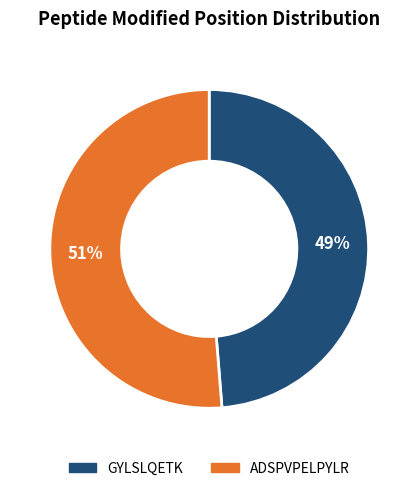

What is the ratio of the value at GYLSLQETK to the value at ADSPVPELPYLR?

1.0